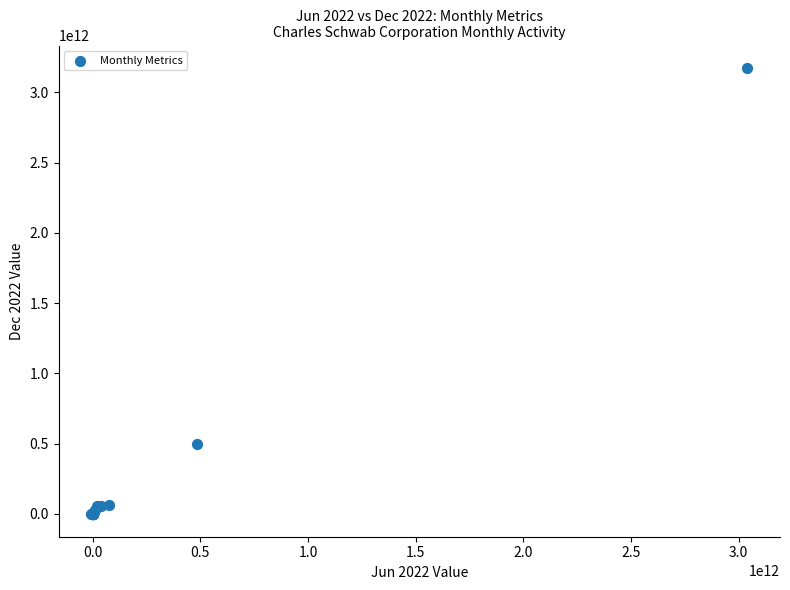

What Y value in the scatter plot is closest to 1585070000000?

499800000000